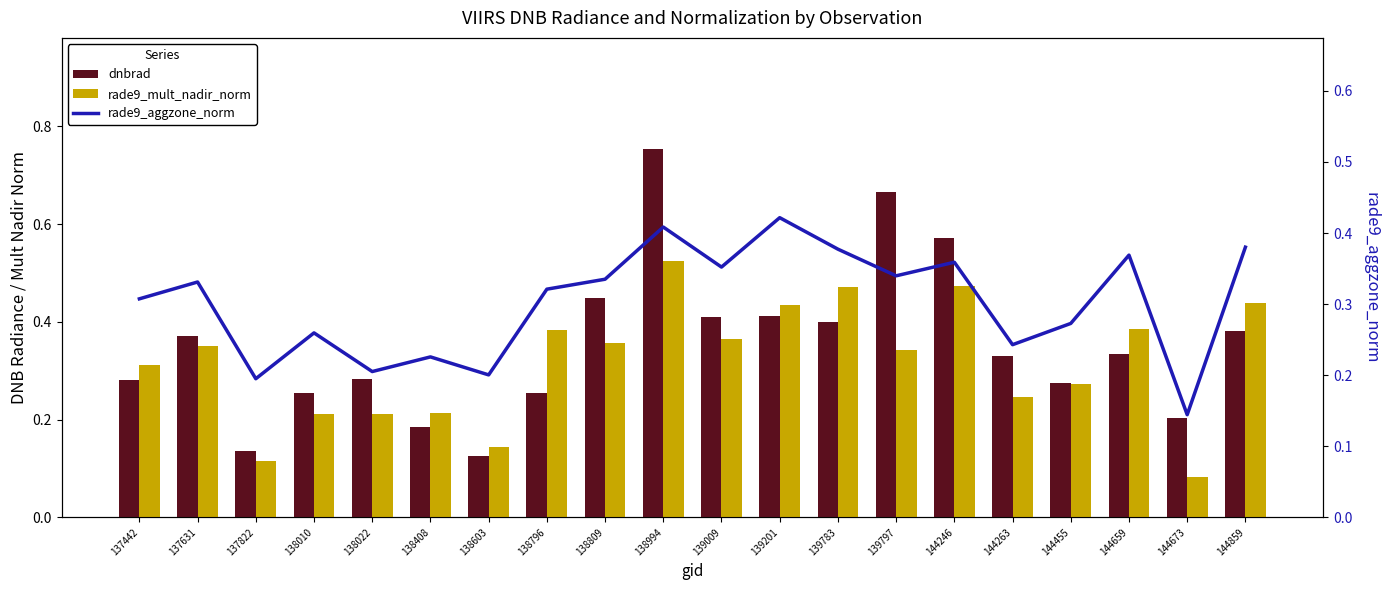

How many dnbrad values are between 0 and 1?

20